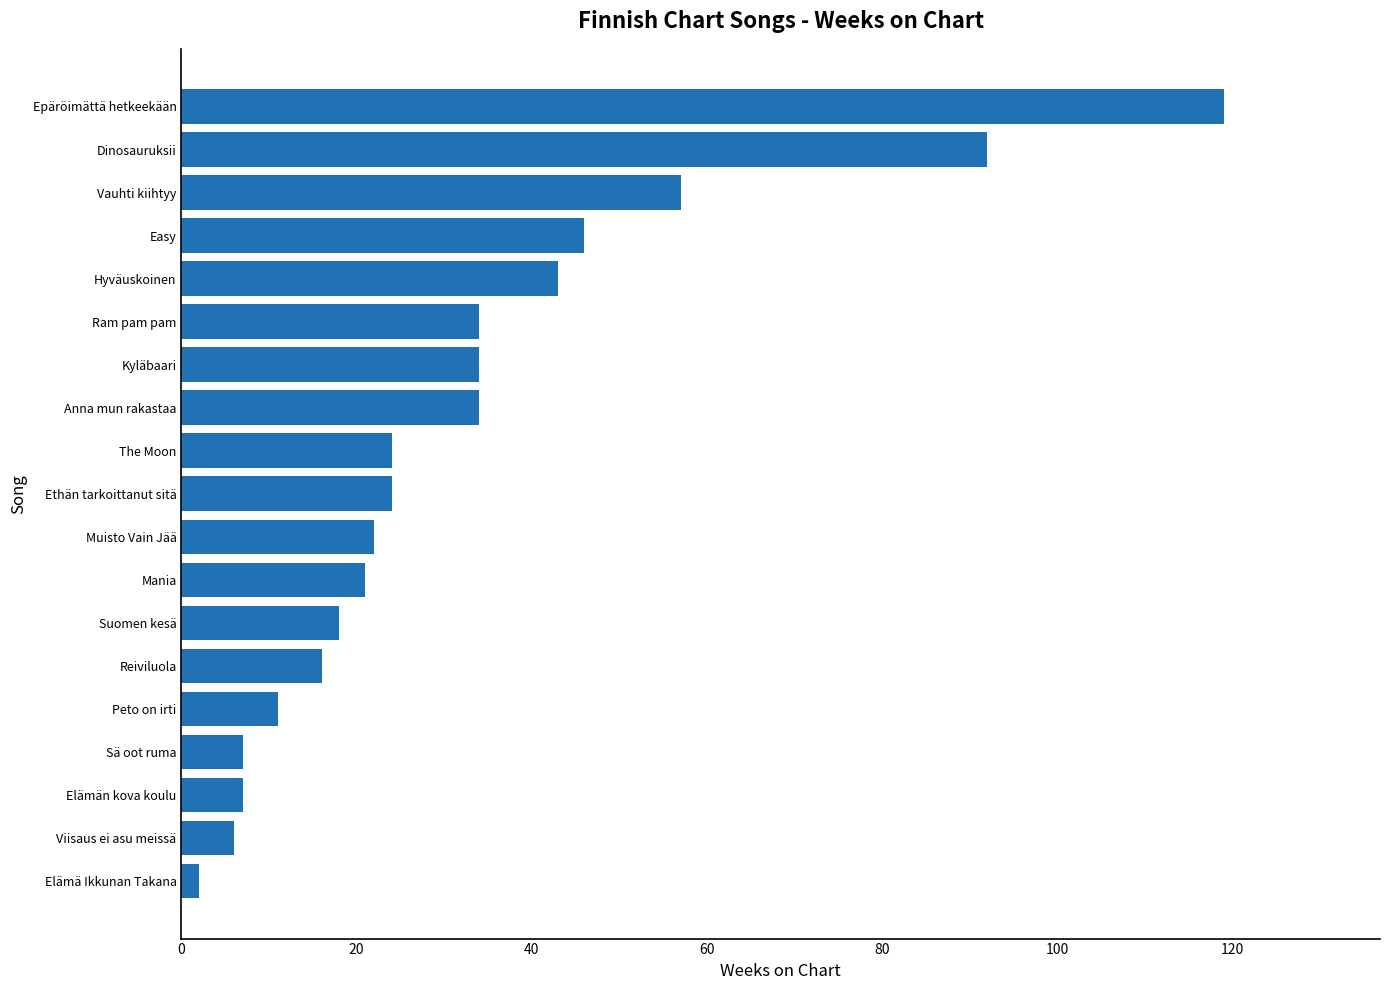

Between Elämä Ikkunan Takana and Elämän kova koulu, which is larger?

Elämän kova koulu